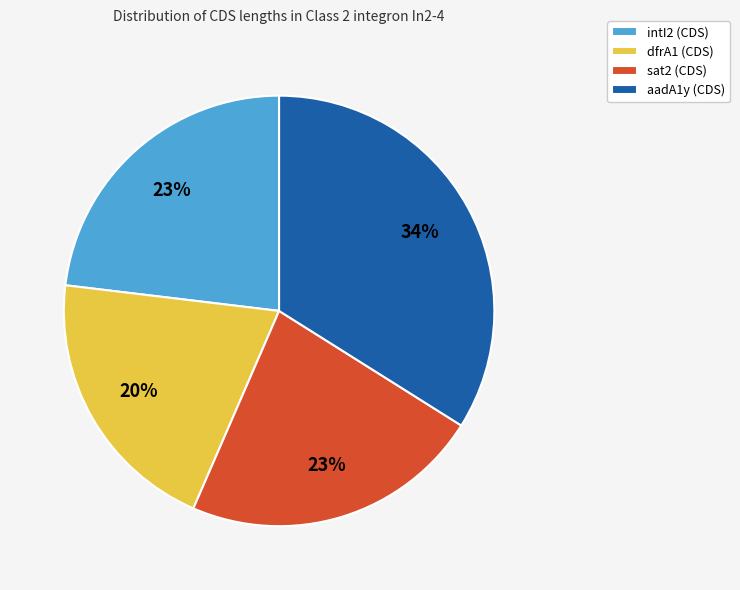

To the nearest percent, what is the difference between the dfrA1 (CDS) and intI2 (CDS) slice percentages?

3%